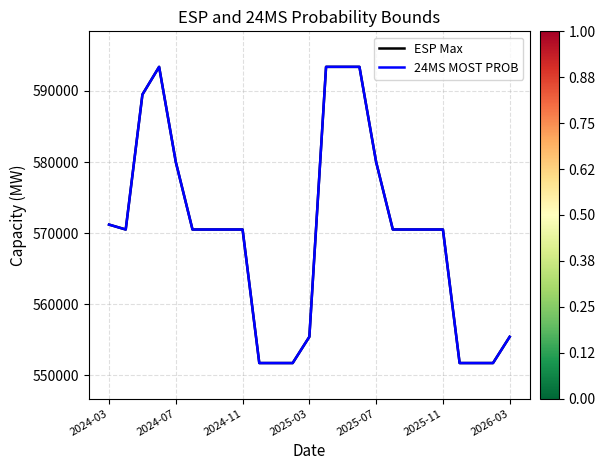

What is the value of the ESP Max point at the 22nd from the left?

551700.0